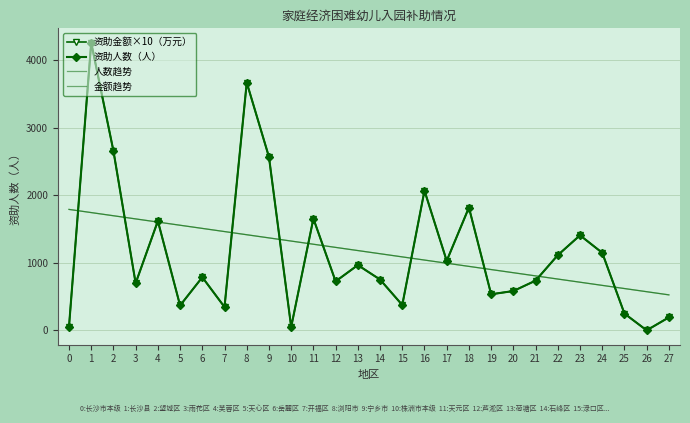

Is this an area chart (filled region under the line)?

No